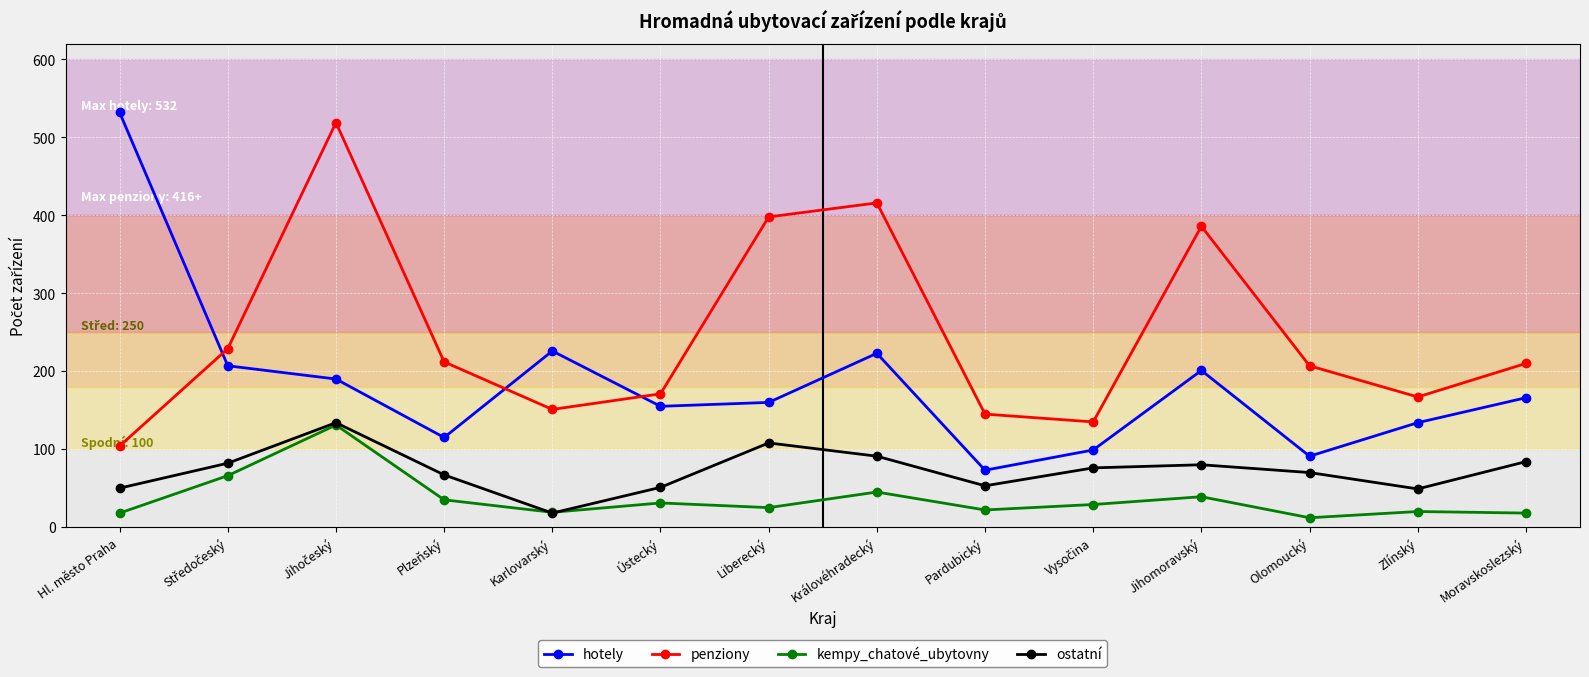

What is the spread (max minus min) of values at Hl. město Praha?

514